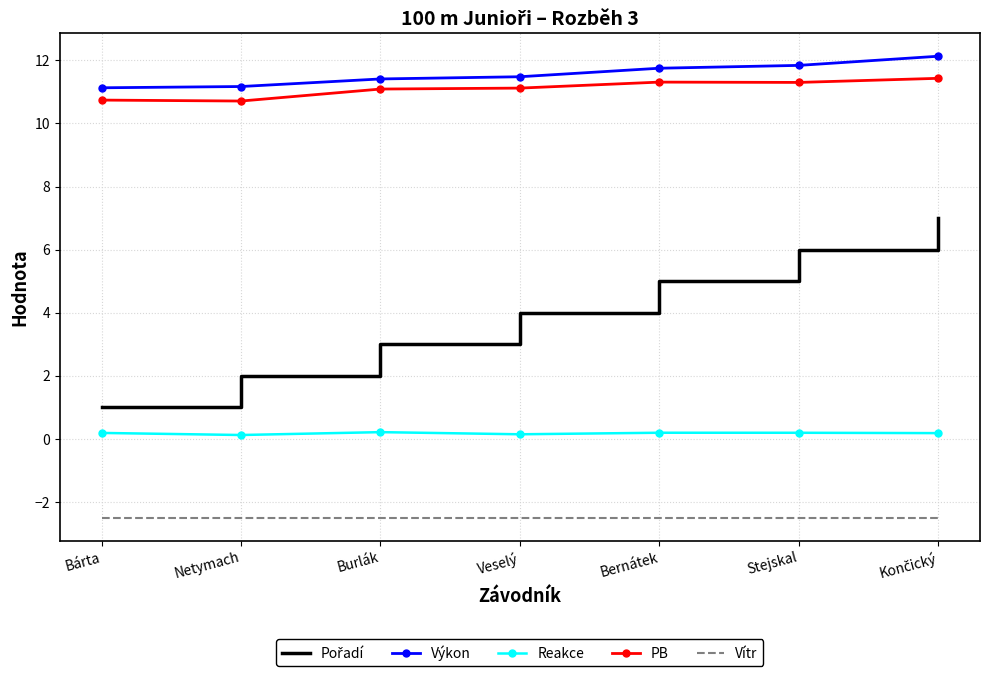

Is it true that Vítr equals -3.8 at Stejskal?

False